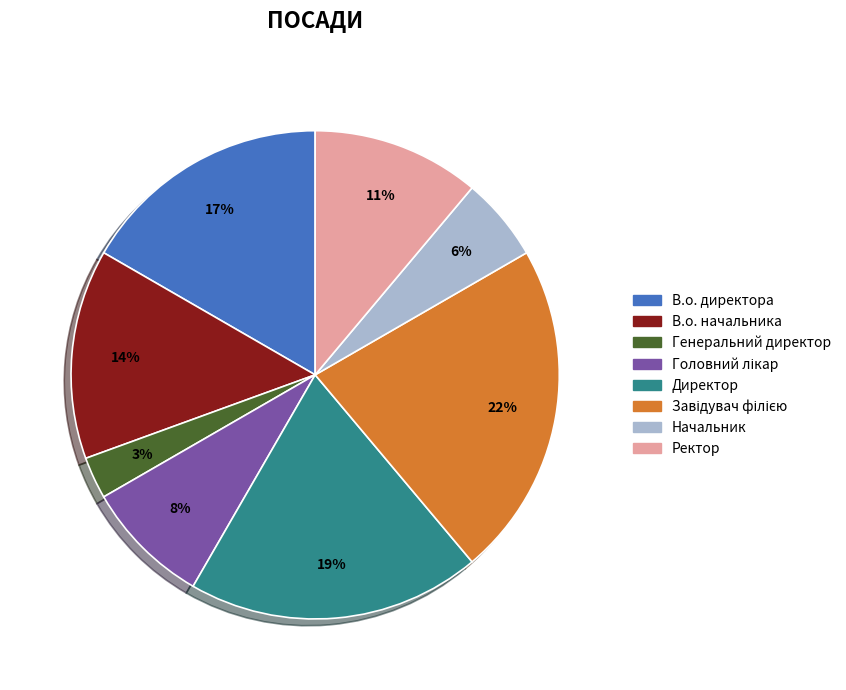

Count the number of slices in the pie.

8